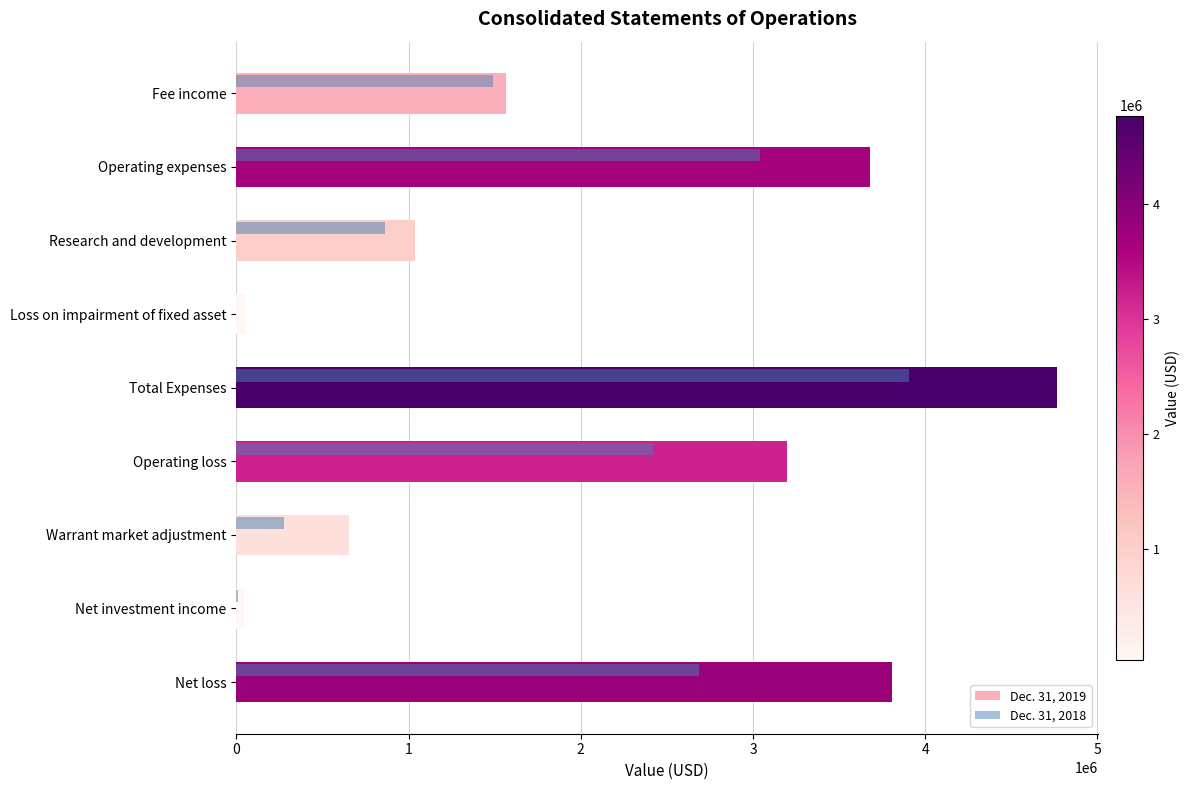

At which category is the sum across all series the highest?

Total Expenses